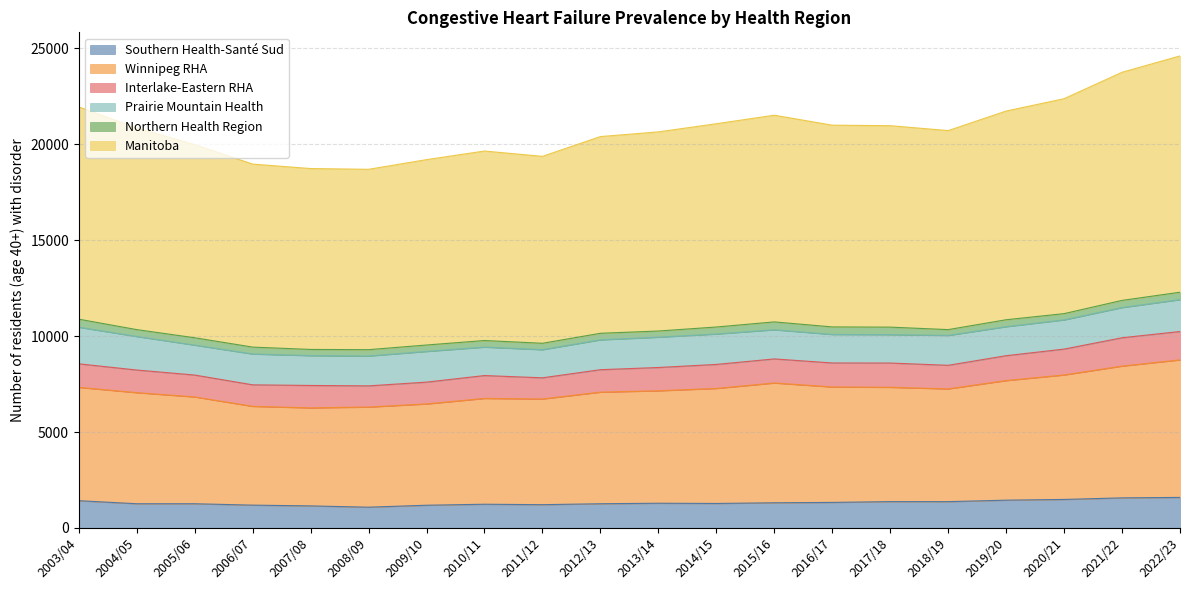

True or false: Southern Health-Santé Sud and Manitoba cross at least once.

False